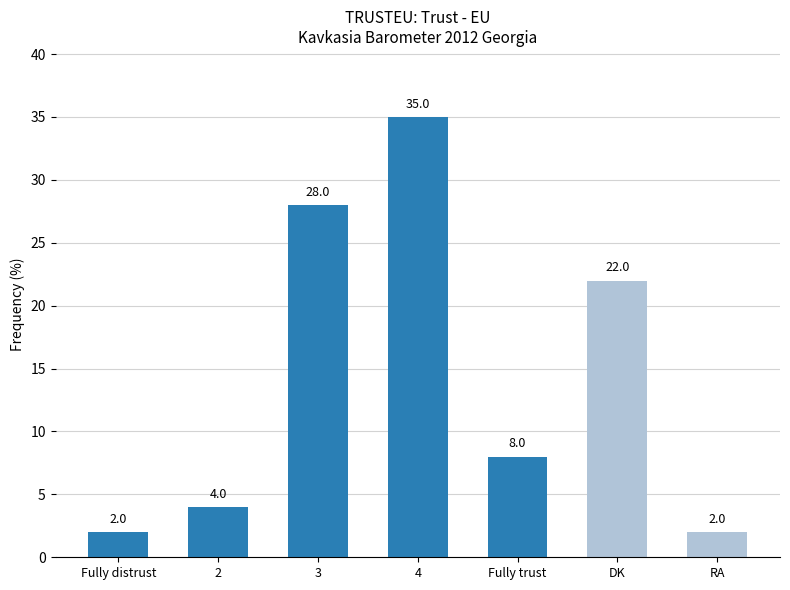

What is the maximum value shown in the chart?

35